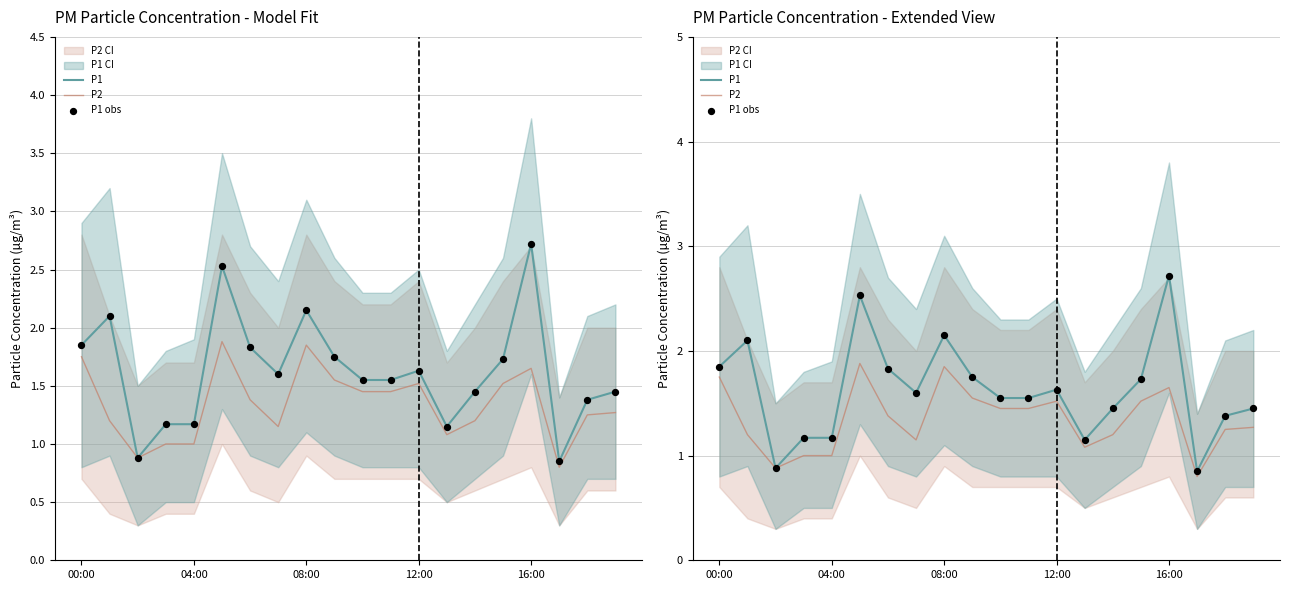

Which series has the widest spread of Y values?

P1